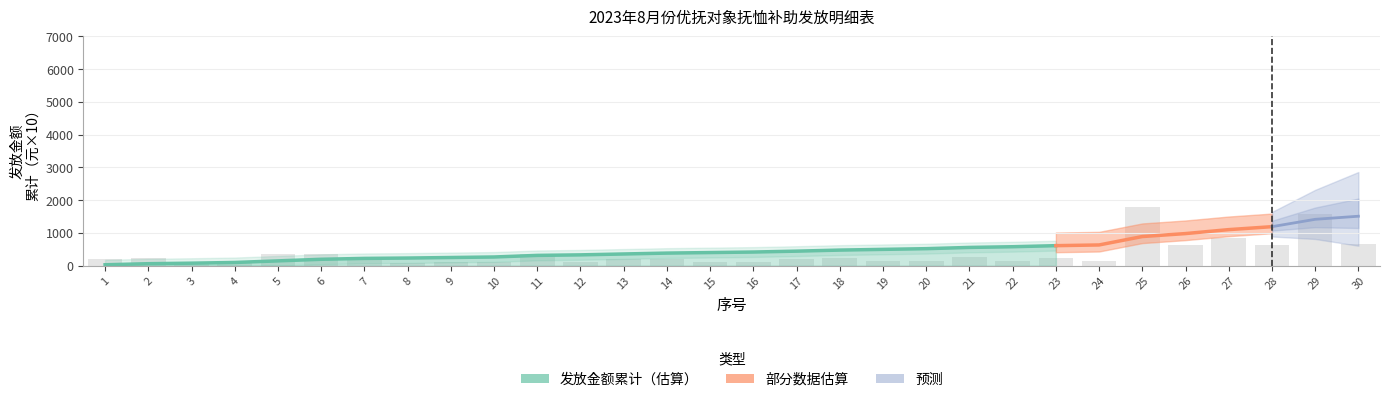

The value at 1 is 189.1. True or false?

True